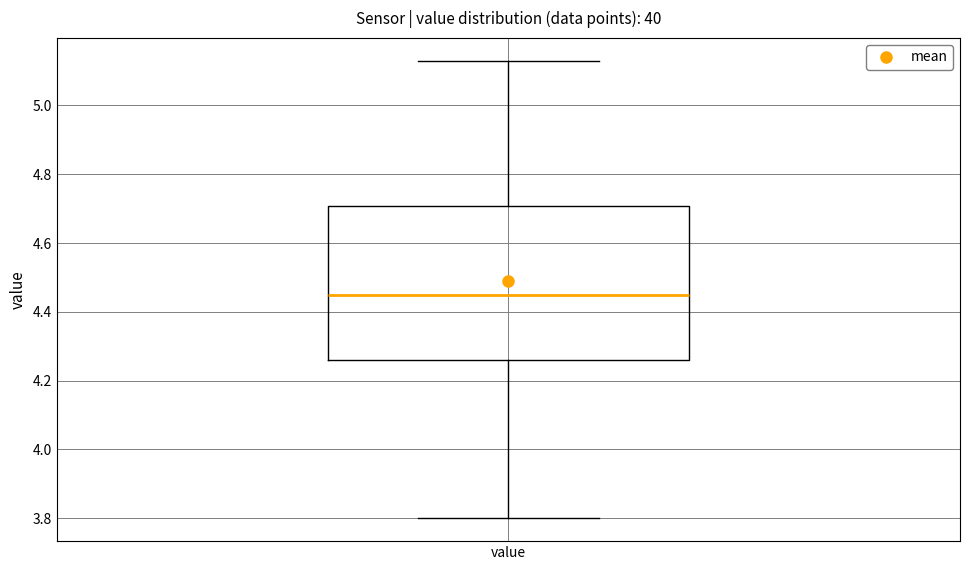

Where is the lower edge of the box for value on the y-axis? The values are not printed on the chart, so give them approximately, as read against the axis.

4.26